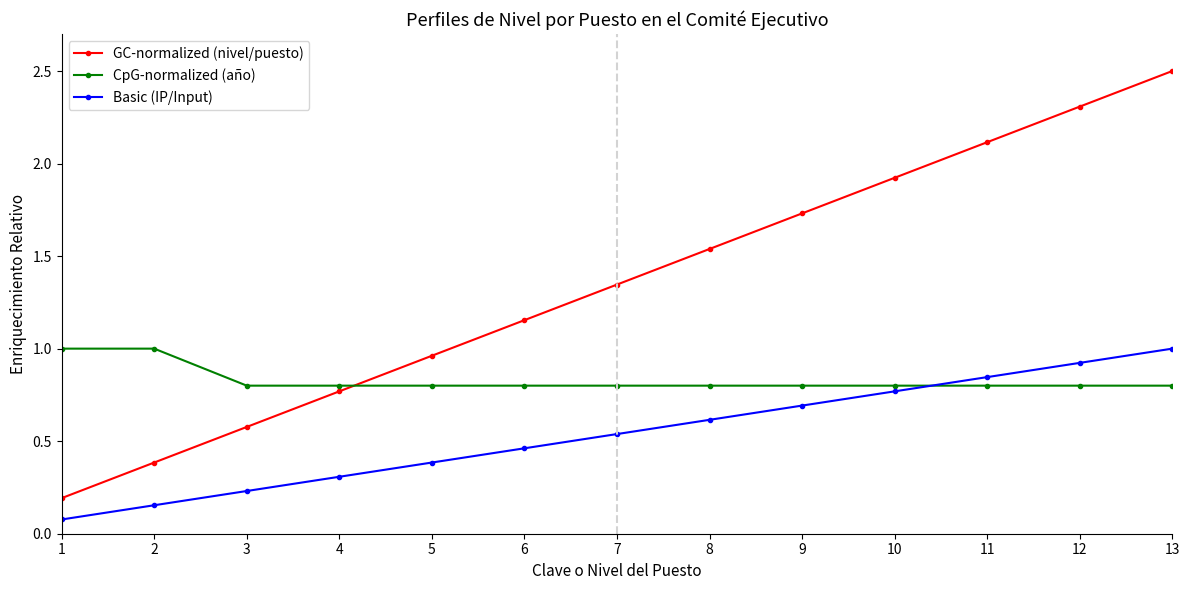

True or false: GC-normalized (nivel/puesto) has a value of 0.7 at 8.

False